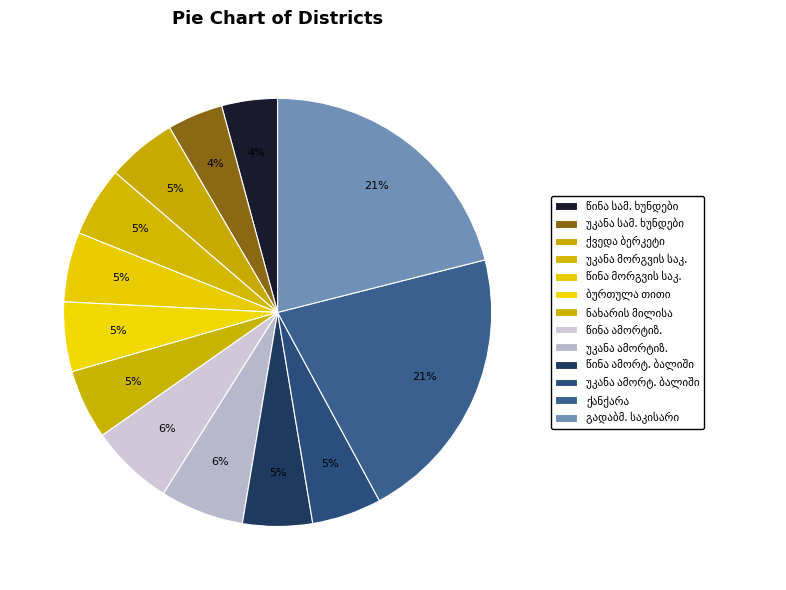

Is there a majority slice in this chart?

No